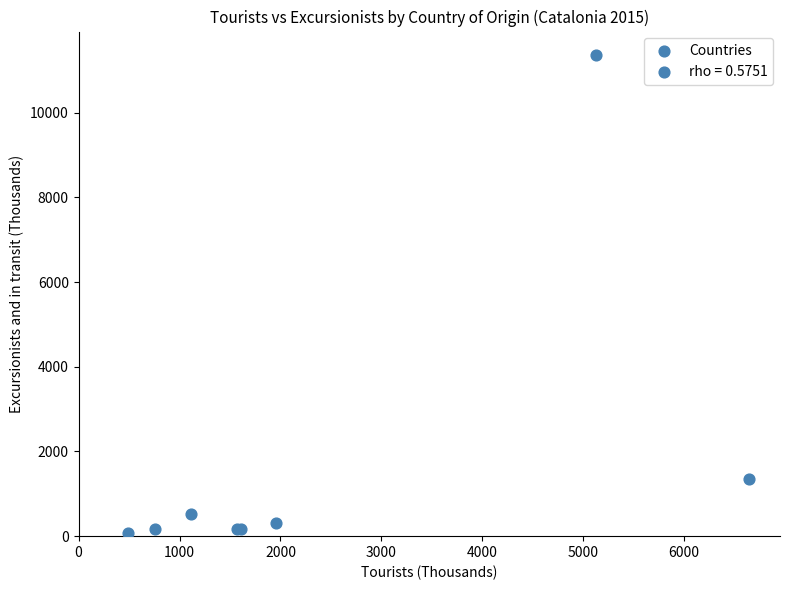

What Y value in the scatter plot is closest to 5716?

1340.0